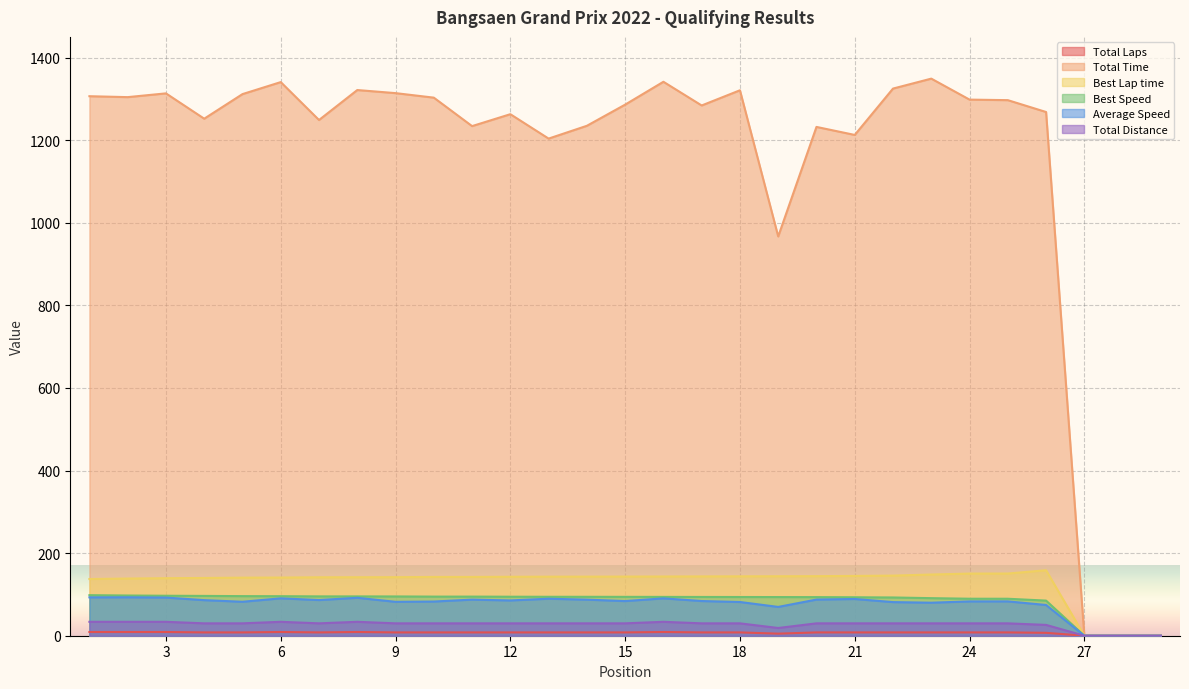

True or false: Total Time has a value of 641.2 at 19.

False